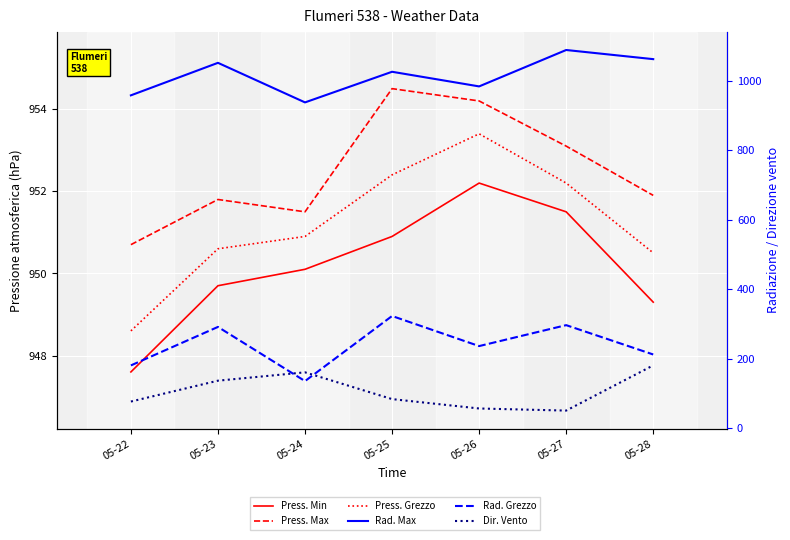

Reading left to right, transcribe all the data shown in this chart.

Pressione atmosferica - Min (hPa): 05-22=947.6	05-23=949.7	05-24=950.1	05-25=950.9	05-26=952.2	05-27=951.5	05-28=949.3
Pressione atmosferica - Max (hPa): 05-22=950.7	05-23=951.8	05-24=951.5	05-25=954.5	05-26=954.2	05-27=953.1	05-28=951.9
Pressione atmosferica - Grezzo (hPa): 05-22=948.6	05-23=950.6	05-24=950.9	05-25=952.4	05-26=953.4	05-27=952.2	05-28=950.5
Radiazione solare - Max (W/m2): 05-22=957.6	05-23=1051.1	05-24=937.3	05-25=1025.4	05-26=983.3	05-27=1088.0	05-28=1061.7
Radiazione solare - Grezzo (W/m2): 05-22=180.9	05-23=291.6	05-24=135.8	05-25=323.0	05-26=236.5	05-27=296.7	05-28=212.3
Direzione vento - Grezzo (°N): 05-22=77.0	05-23=137.0	05-24=161.0	05-25=84.0	05-26=57.0	05-27=51.0	05-28=181.0